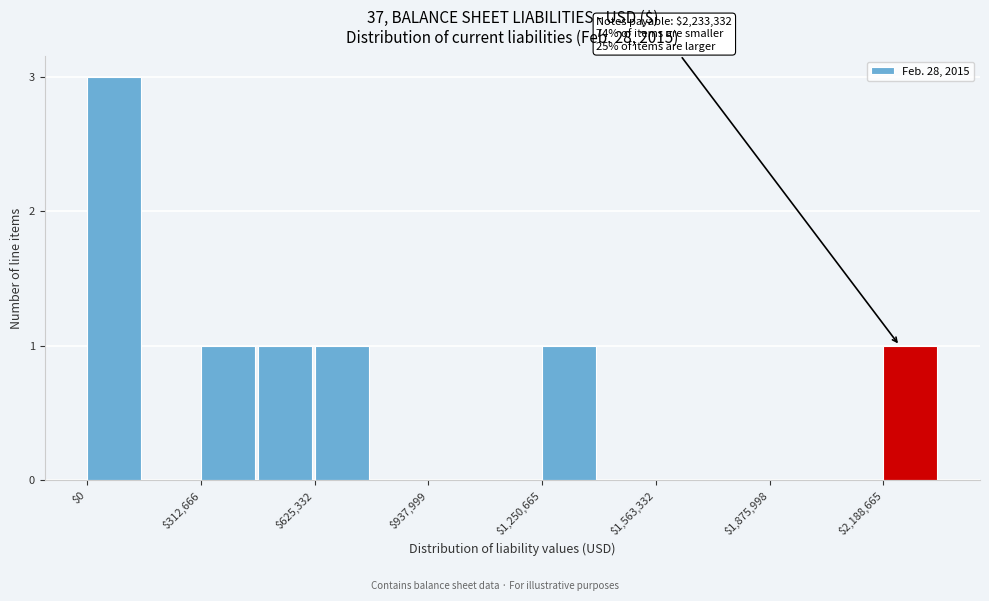

Read against the x-axis, roughly where is the centre of the tallest bar?

50000